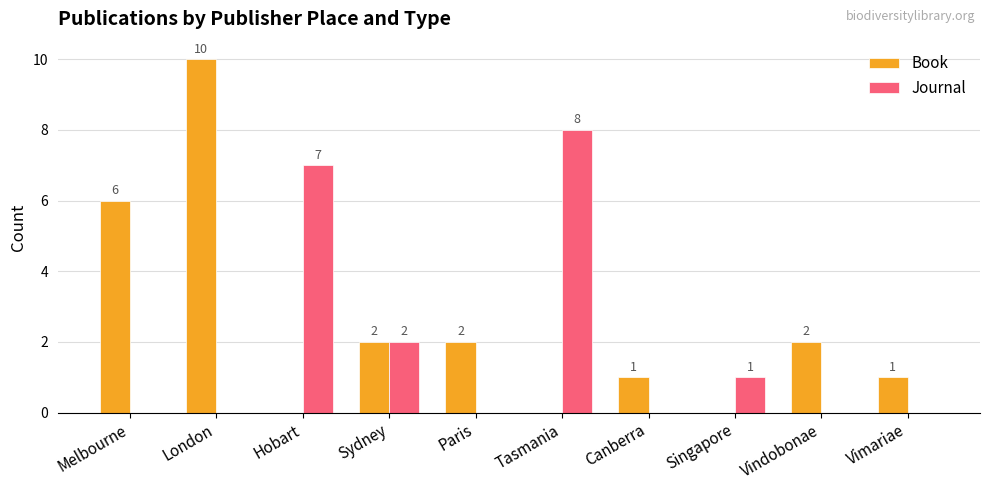

Which series has the largest total across all categories?

Book